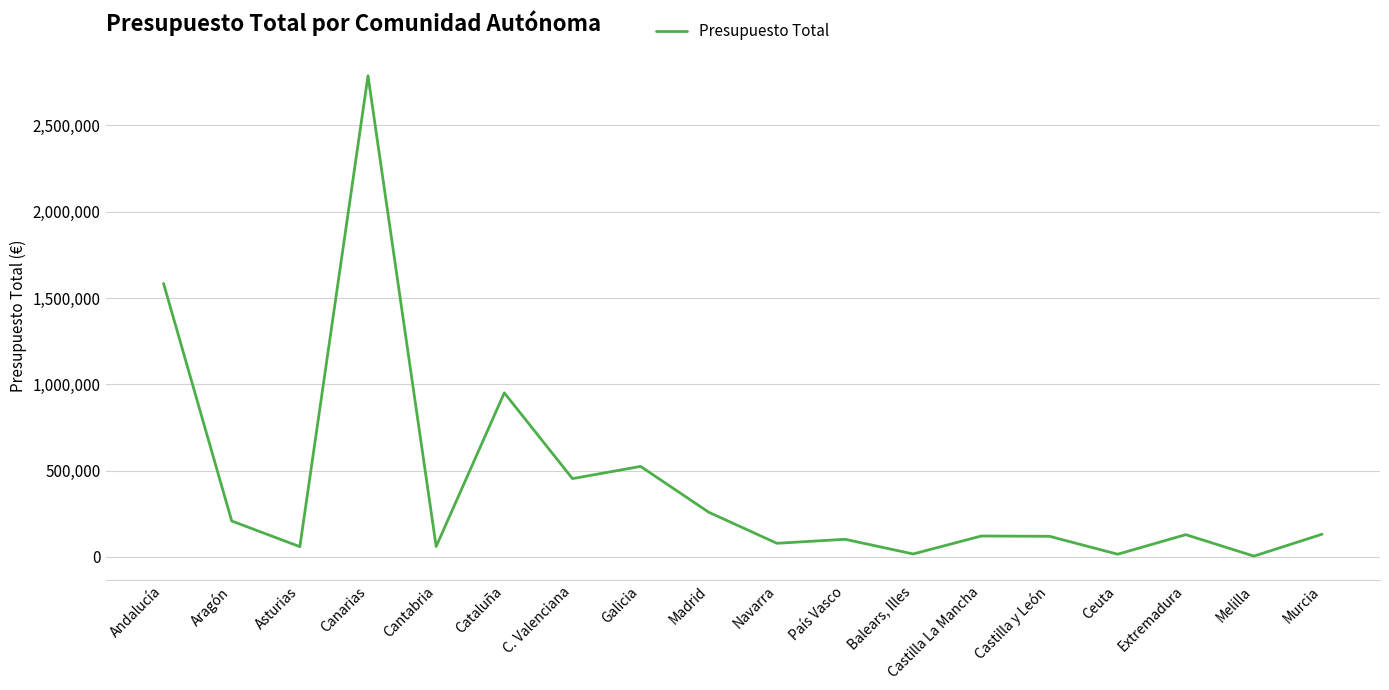

The value at Canarias is 564294.1. True or false?

False